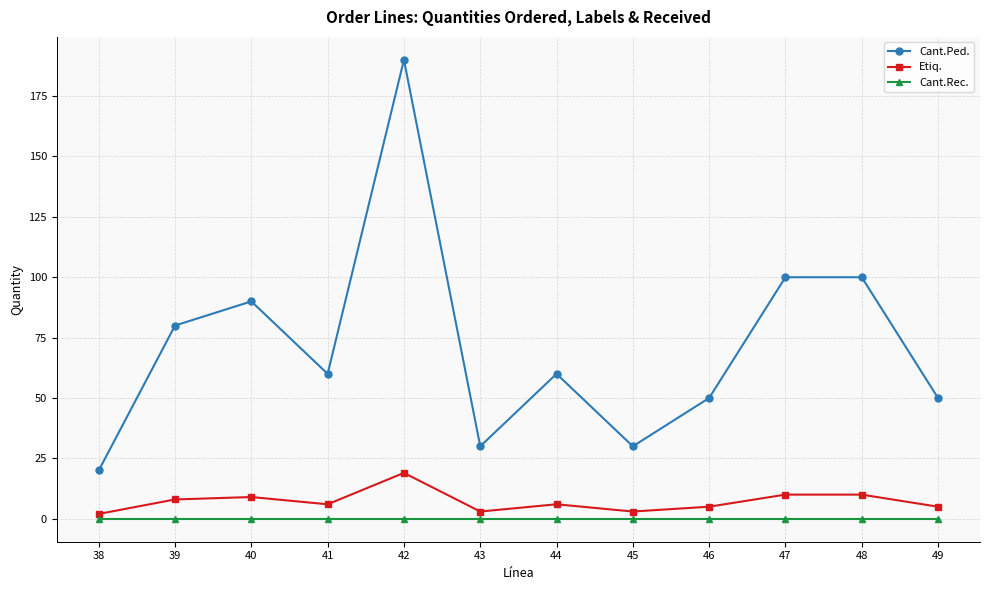

True or false: Etiq. and Cant.Ped. intersect in this chart.

False